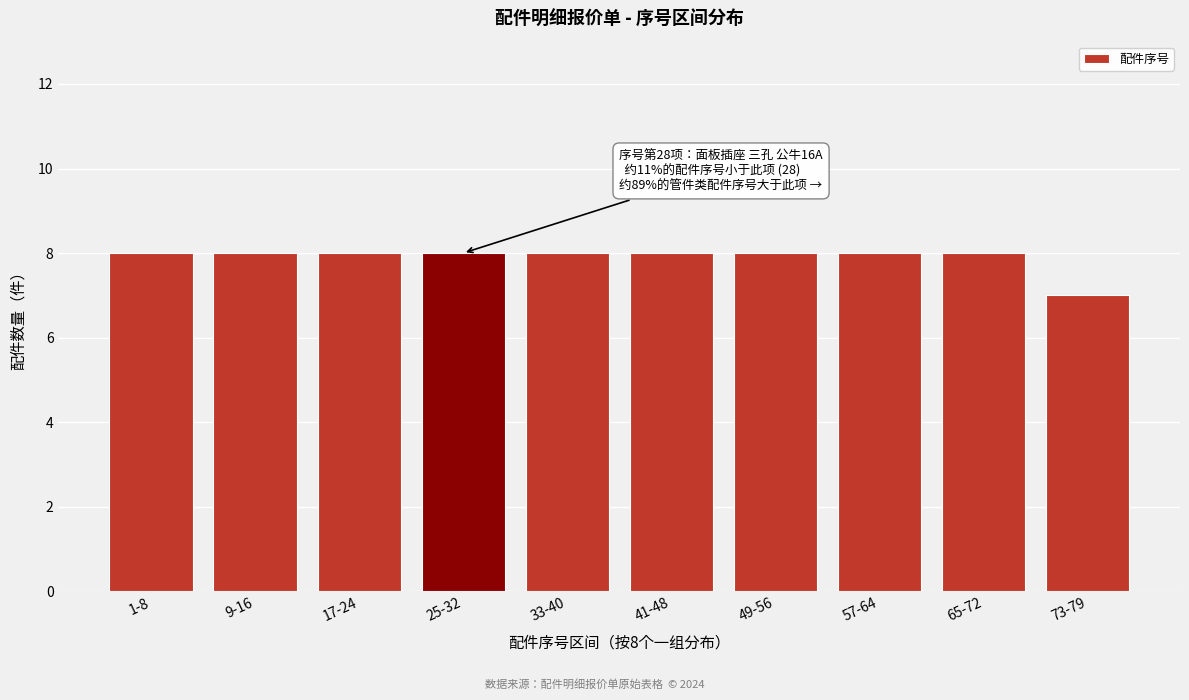

Reading right to left, transcribe all the data shown in this chart.

73-79=7	65-72=8	57-64=8	49-56=8	41-48=8	33-40=8	25-32=8	17-24=8	9-16=8	1-8=8